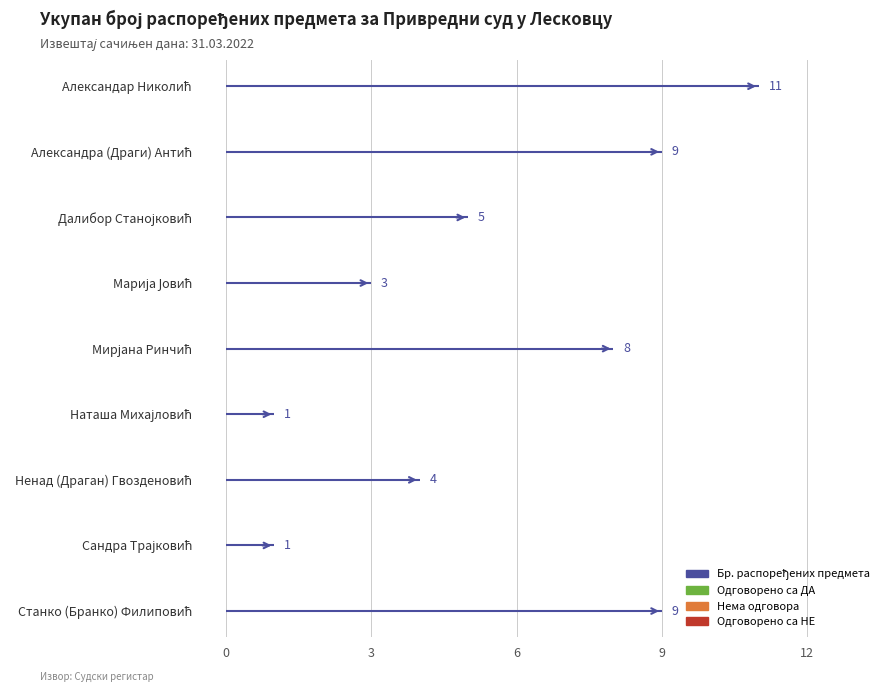

How many series are shown in this chart?

4